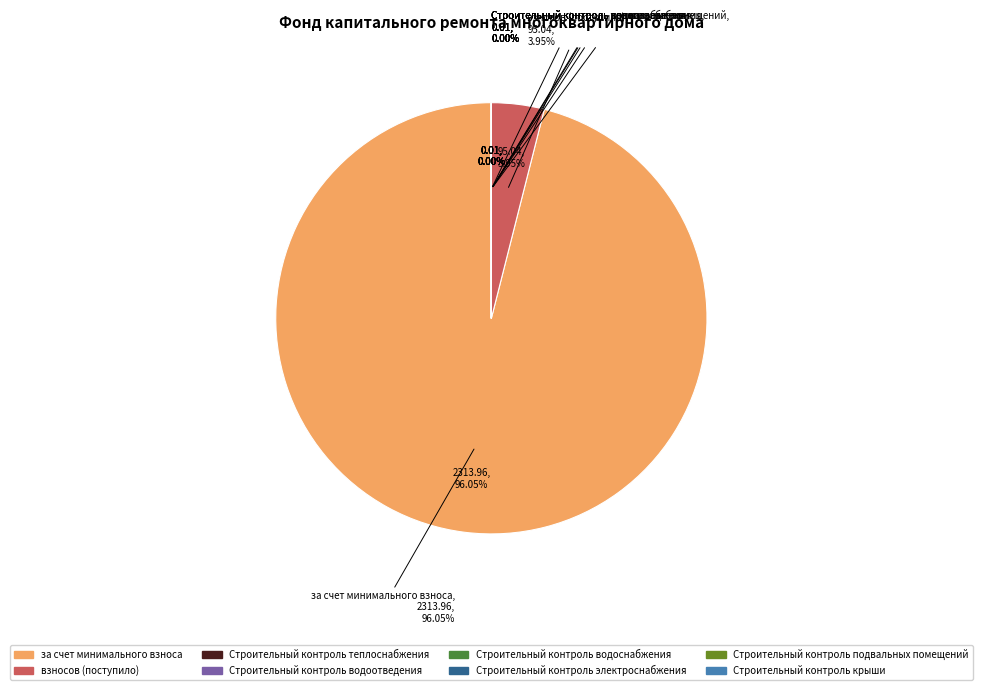

Do сверх минимального размера взноса and за счет минимального взноса together represent more than half of the pie?

Yes